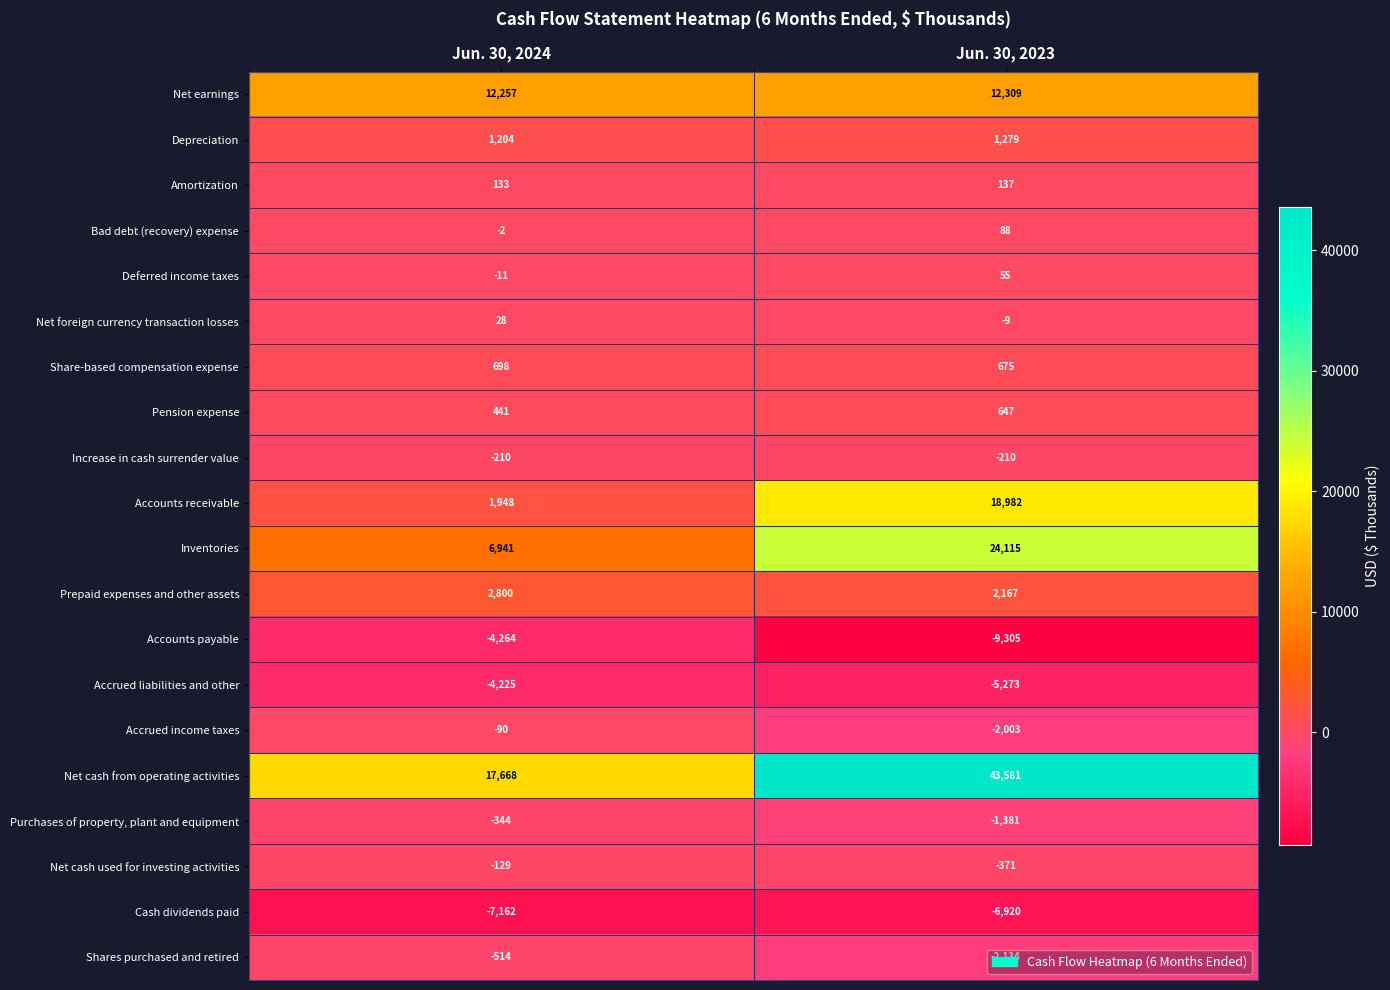

List the series in order of their peak value, highest first.

Net cash from operating activities, Inventories, Accounts receivable, Net earnings, Prepaid expenses and other assets, Depreciation, Share-based compensation expense, Pension expense, Amortization, Bad debt (recovery) expense, Deferred income taxes, Net foreign currency transaction losses, Accrued income taxes, Net cash used for investing activities, Increase in cash surrender value, Purchases of property, plant and equipment, Shares purchased and retired, Accrued liabilities and other, Accounts payable, Cash dividends paid